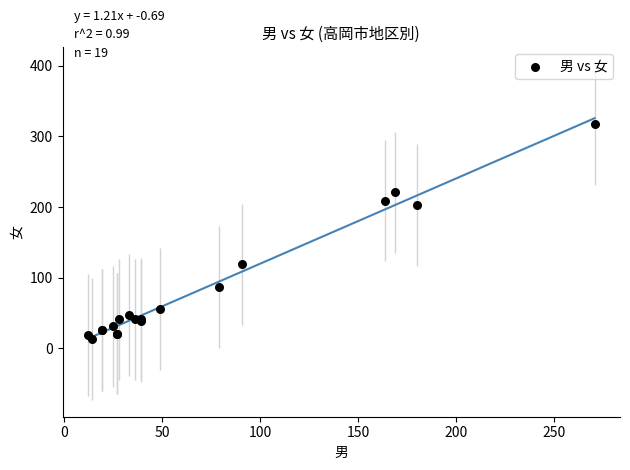

What Y value in the scatter plot is closest to 165?

203